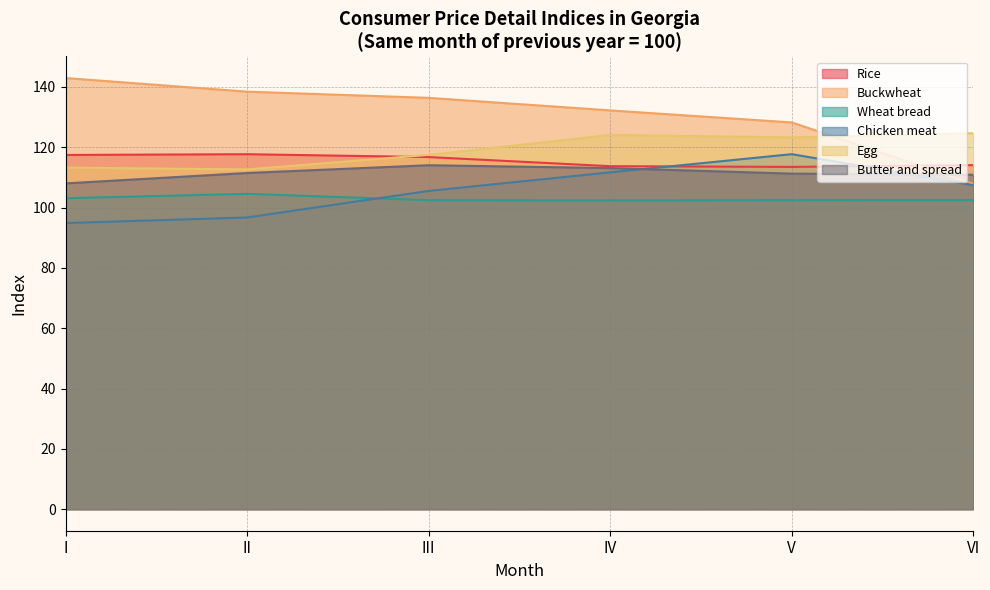

Where is the first local maximum for Egg?

IV